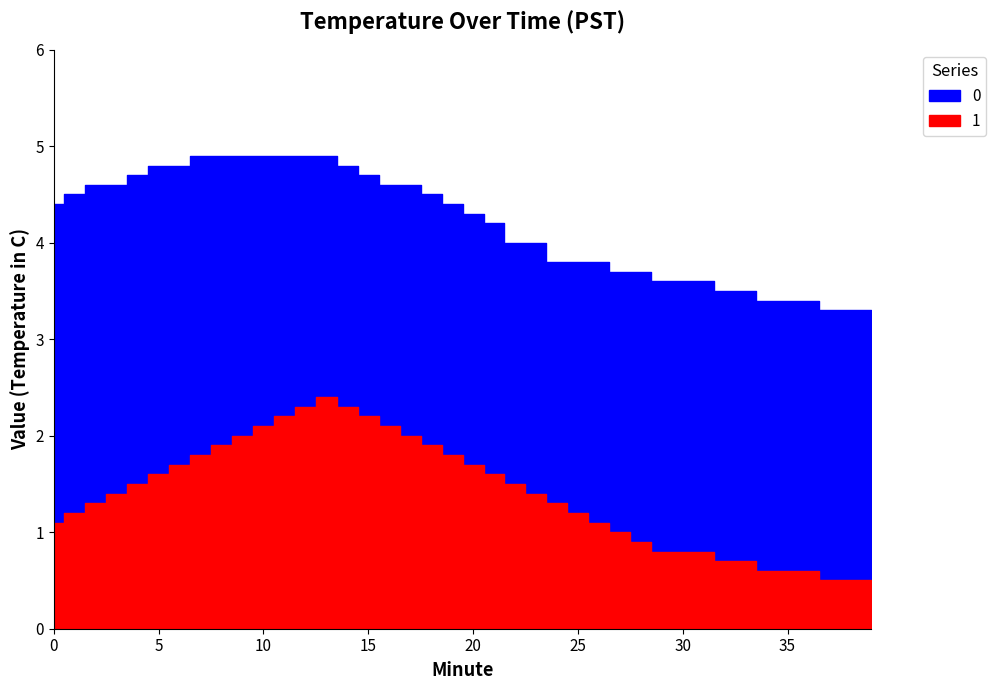

Is the value of 0 at 10 greater than the value of 1 at 29?

Yes